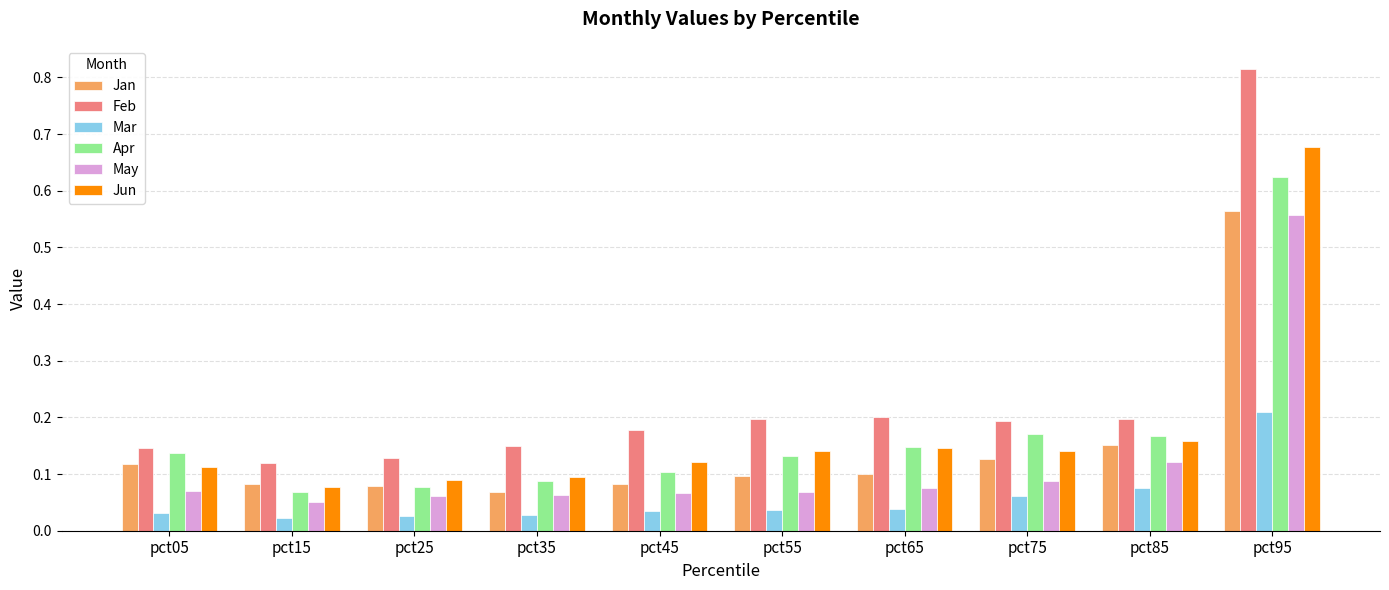

What is the sum of all Jun values?

1.8